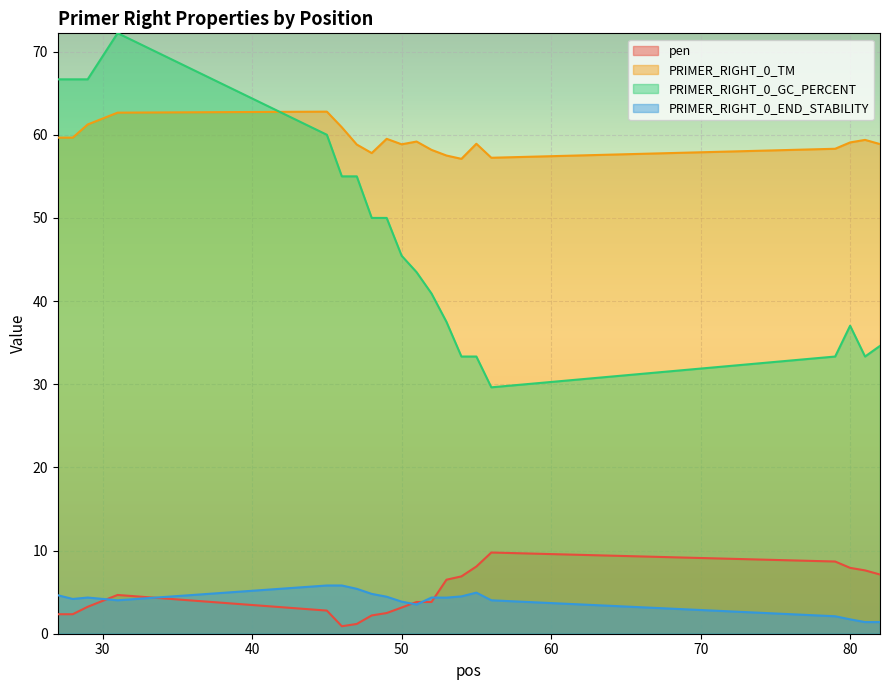

How many lines are shown in the chart?

4